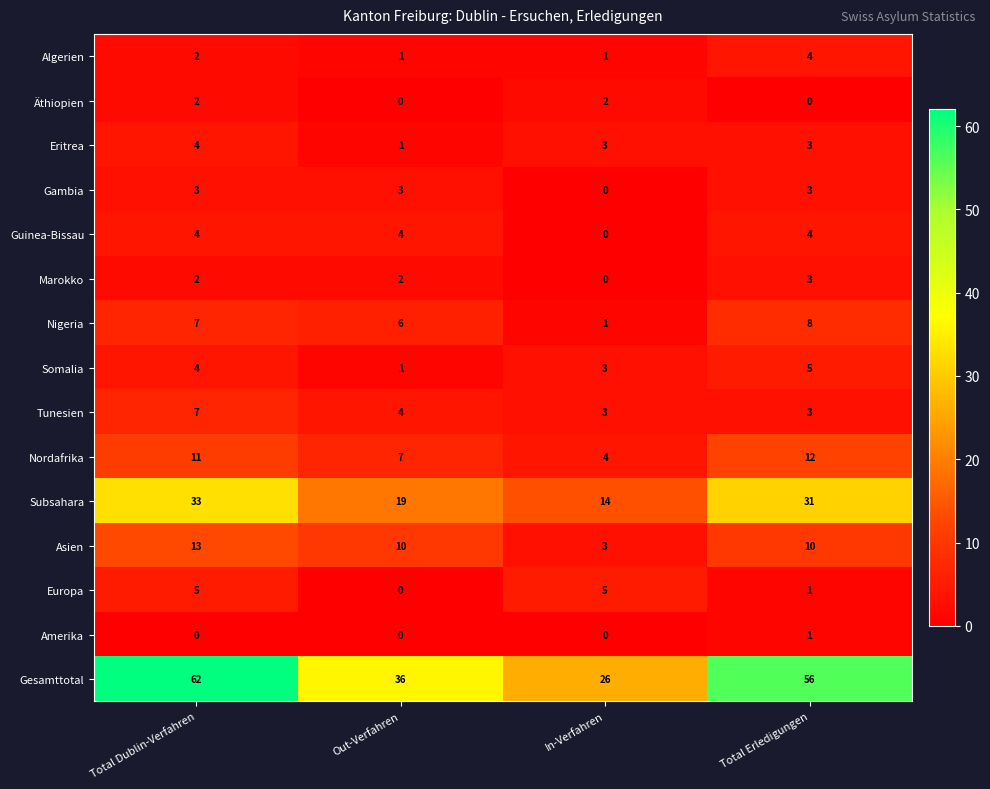

What is the total value across all series at Out-Verfahren?

94